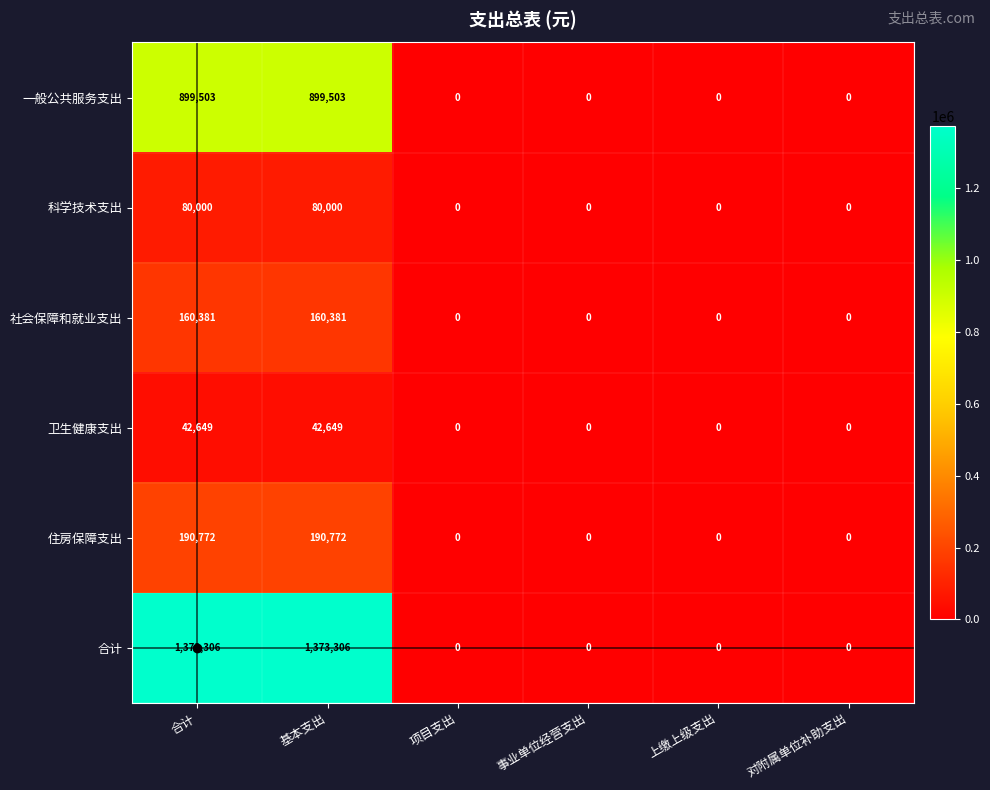

What is the maximum value shown in the chart?

1373306